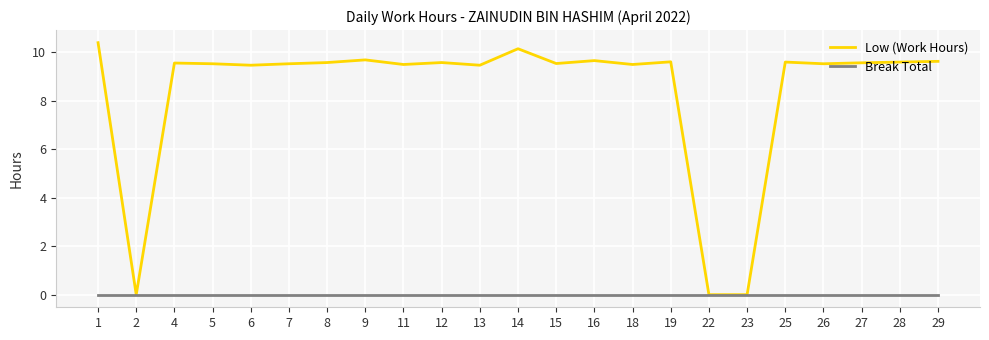

The value of Low (Work Hours) at 5 is 4.7. True or false?

False